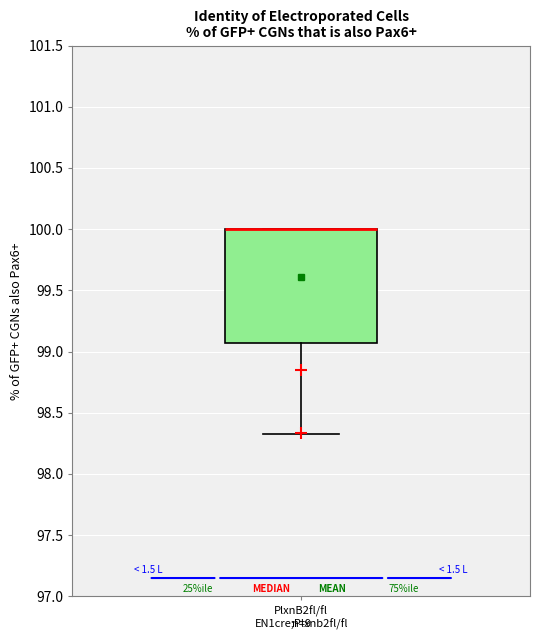

Read this box plot against the y-axis: the position of the median line, the range covered by the box, and the ends of both whiskers. The values are not printed on the chart, so give them approximately, as read against the axis.

median 100.00 (drawn on the box's upper edge), box 99.05 to 100.00, whiskers 98.35 to 100.00